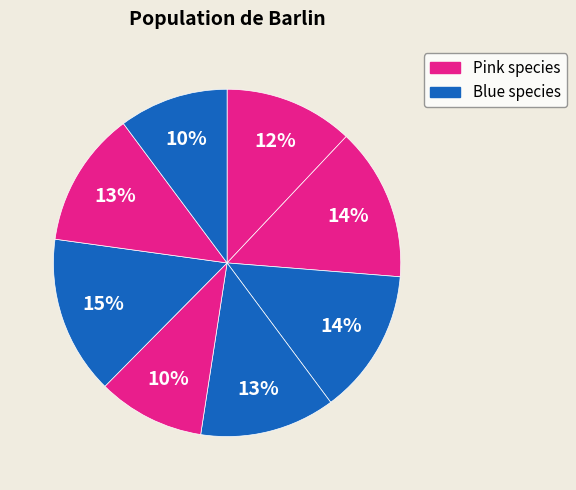

How many slices are in this pie chart?

8